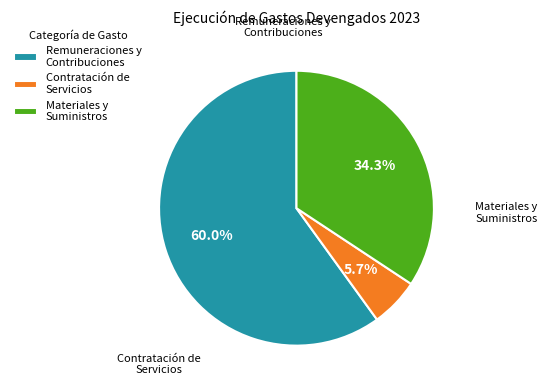

What is the smallest slice in the pie chart?

CONTRATACIÓN DE SERVICIOS